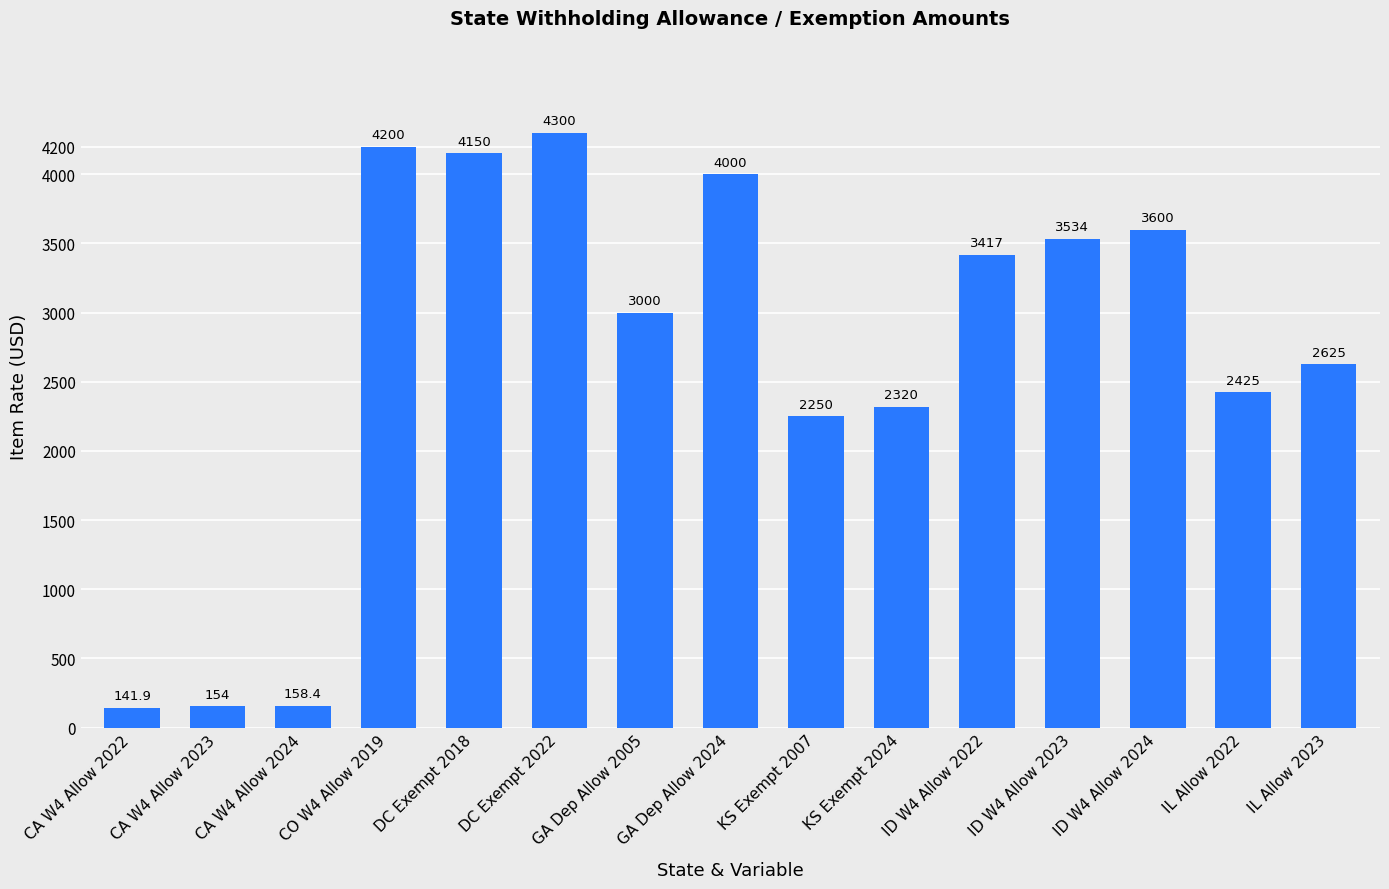

What is the change in value from DC Exempt 2022 to ID W4 Allow 2024?

-700.0